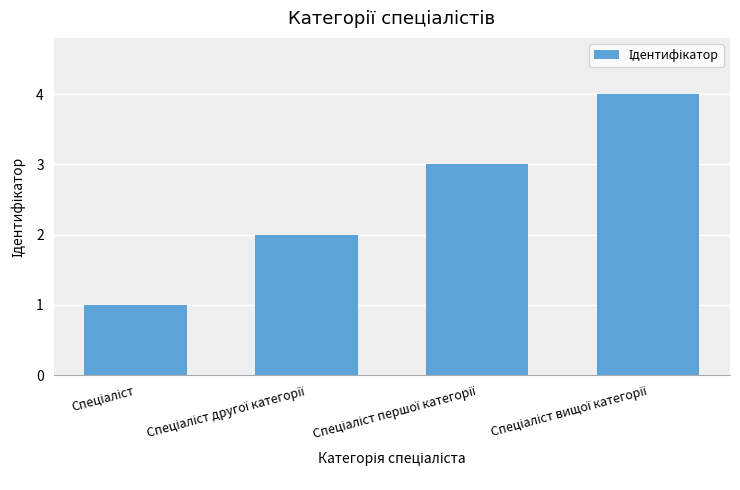

What is the value of the 2nd bar from the left?

2